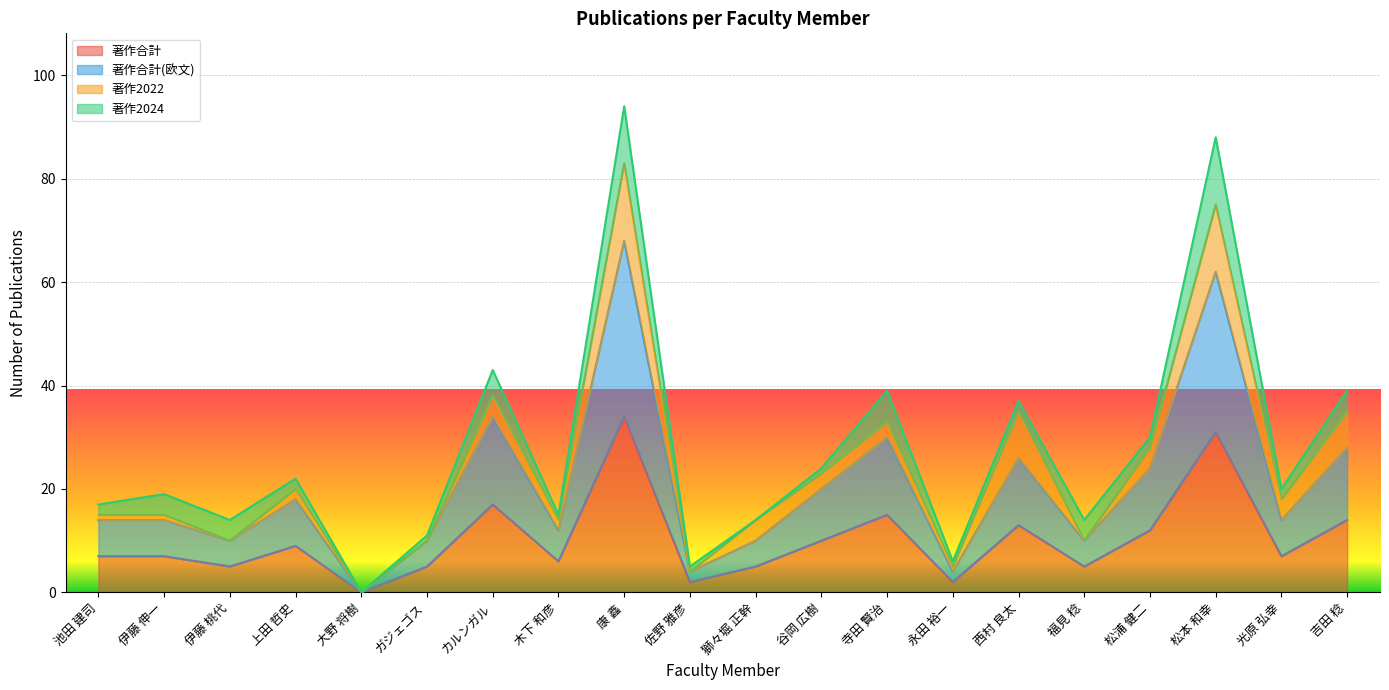

What is the label of the 13th point from the right?

木下 和彦